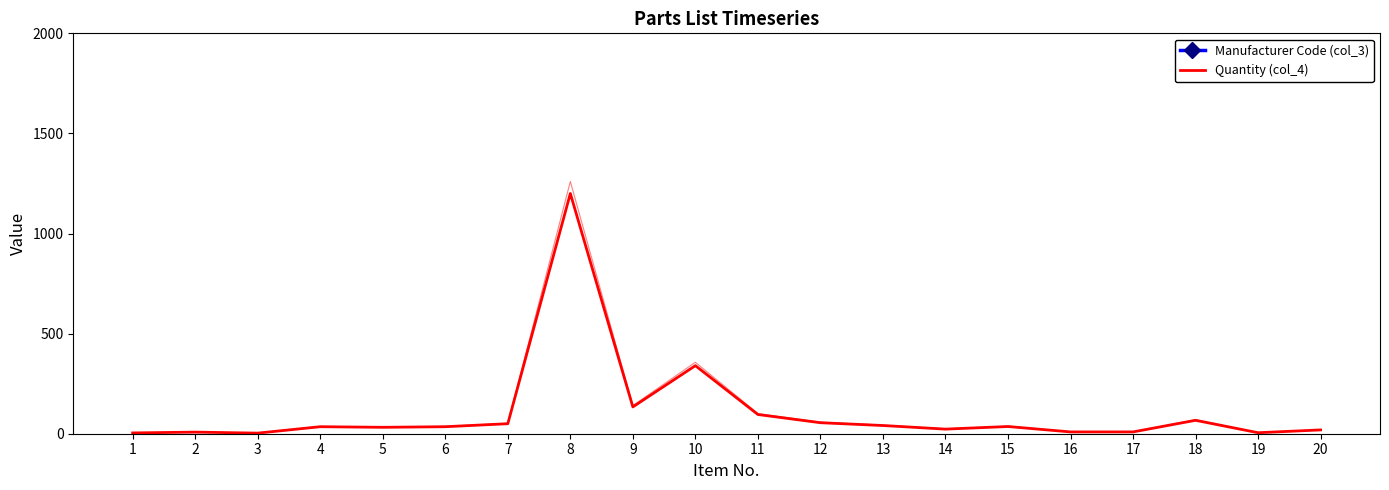

What is the difference between the second highest and minimum values in the Manufacturer Code (col_3) series?

7839